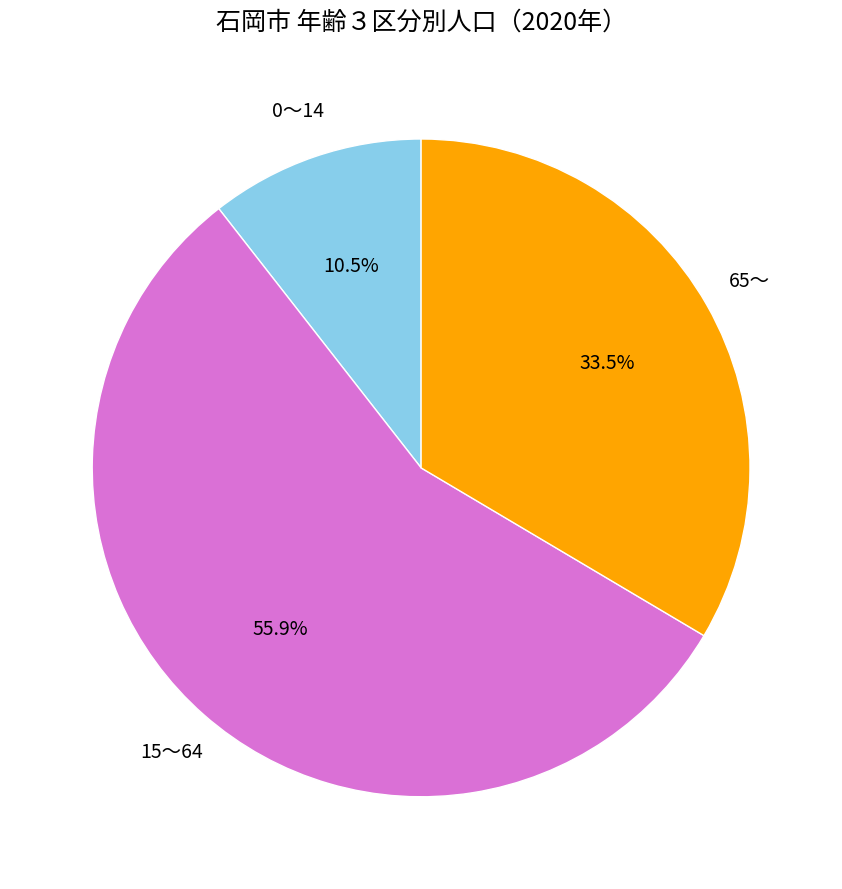

Is there any slice that represents more than half of the pie?

Yes